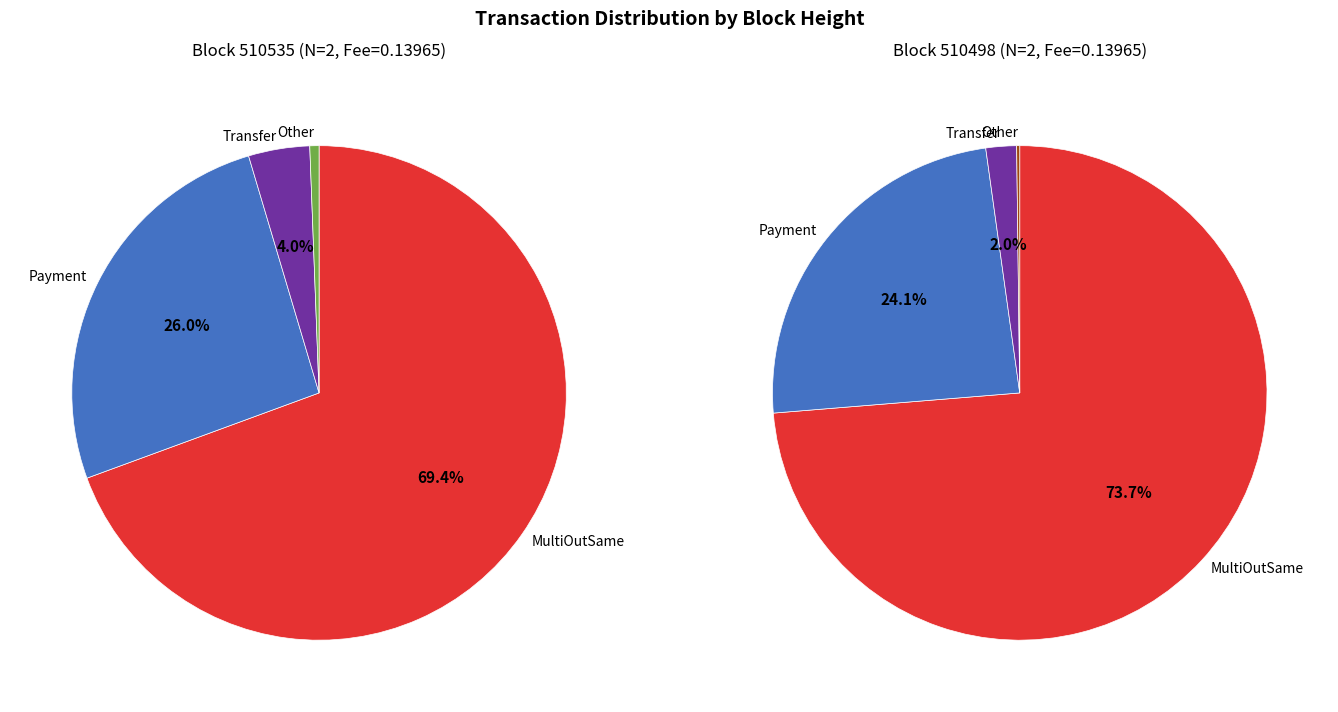

Does 510498 account for over 50% of the chart?

No